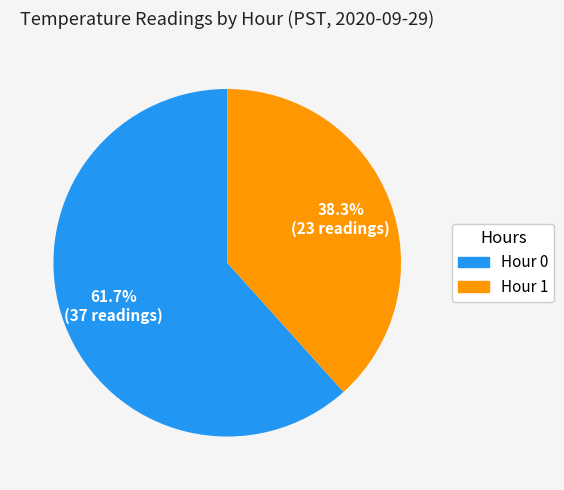

To the nearest percent, what portion does Hour 0 represent?

62%